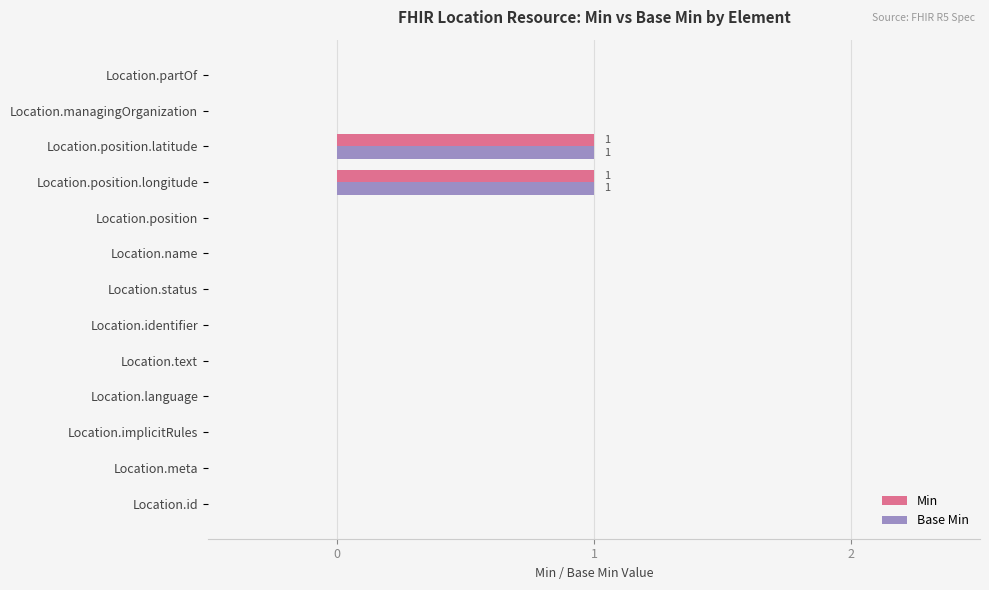

The Min series shows 0 at Location.name. True or false?

True